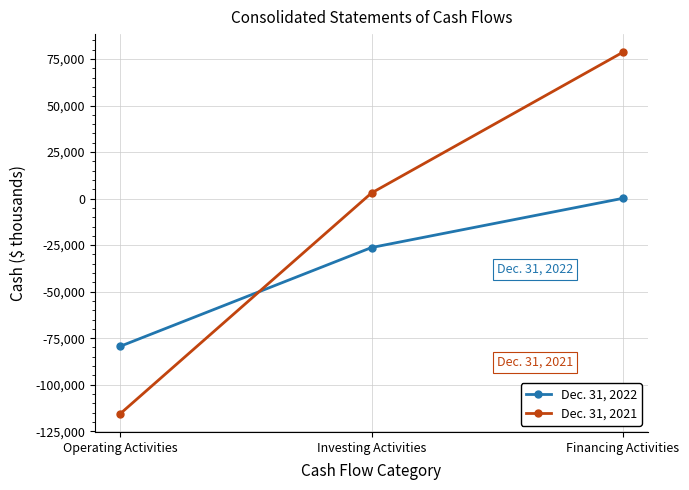

The Dec. 31, 2021 series shows -194401 at Operating Activities. True or false?

False